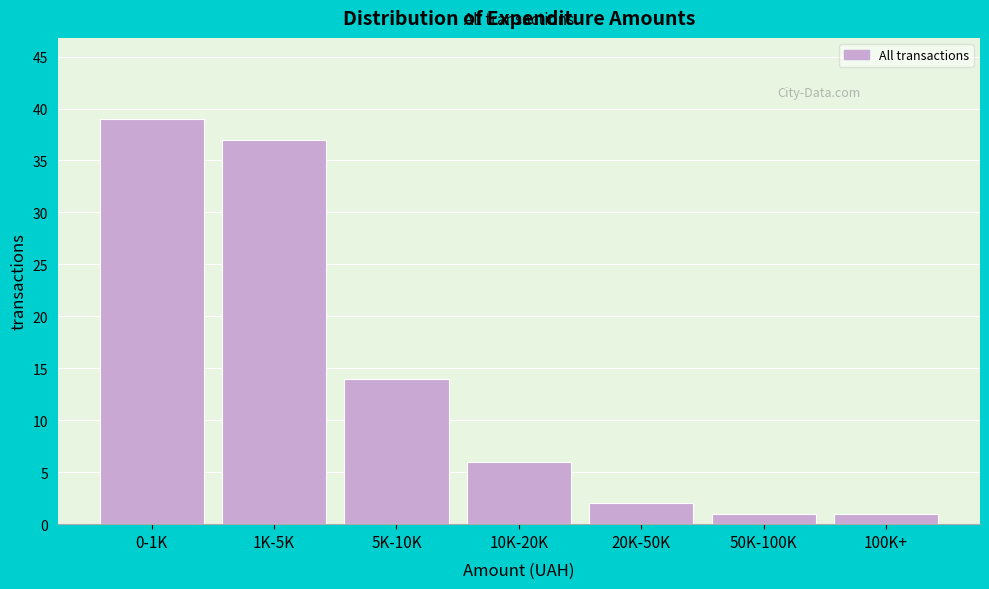

Reading right to left, transcribe all the data shown in this chart.

1	1	2	6	14	37	39